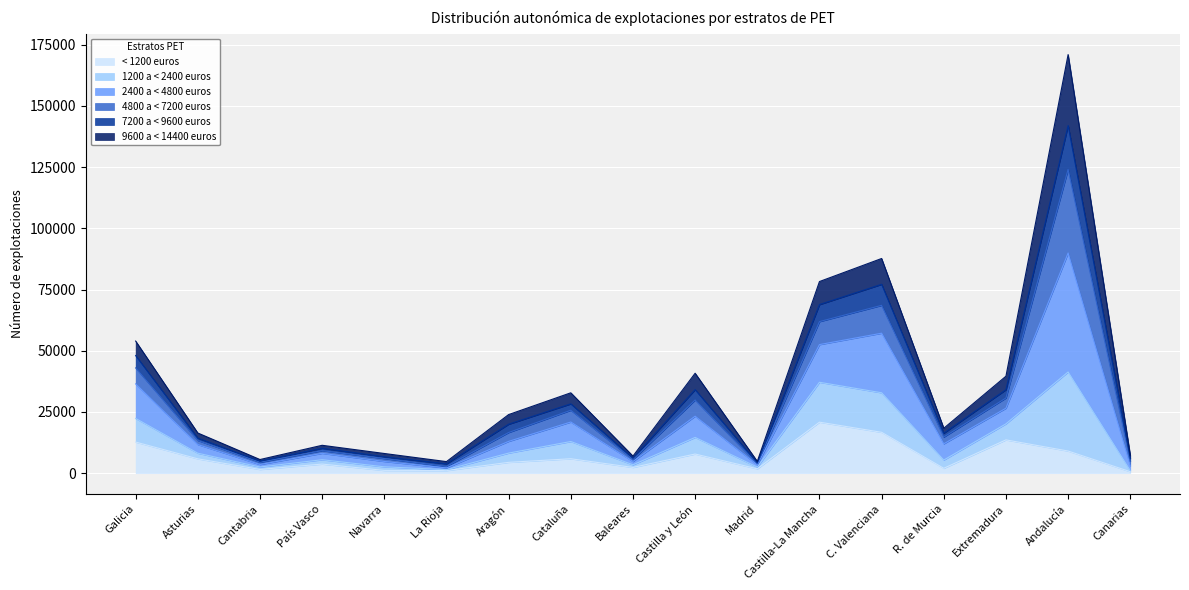

At which category is the sum across all series the highest?

Andalucía